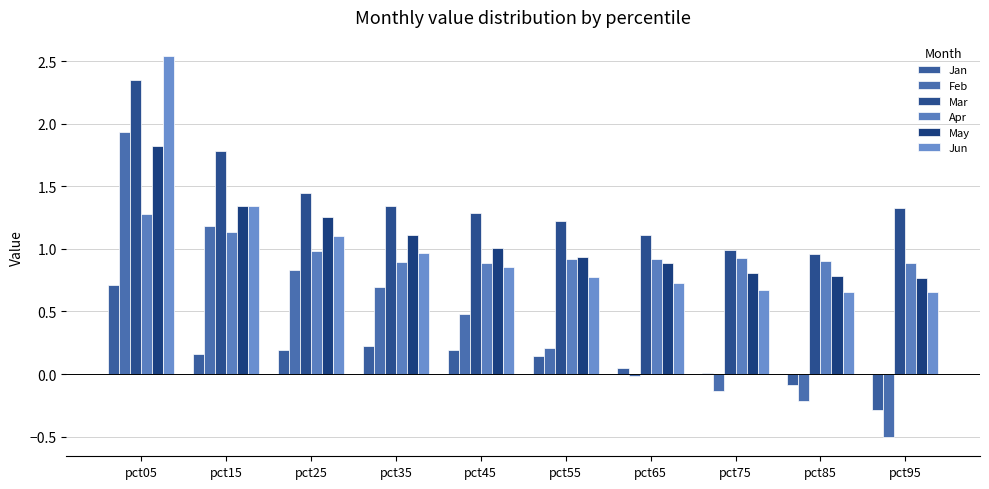

At which label does Jan reach its peak?

pct05